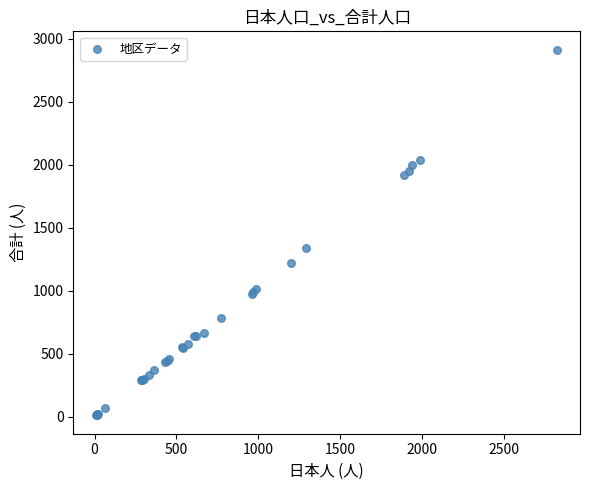

What Y value in the scatter plot is closest to 1462?

1340